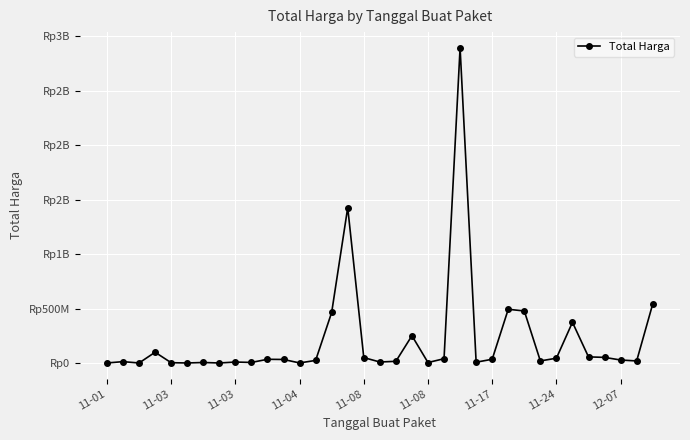

At which category does the data reach its first local valley?

11-03